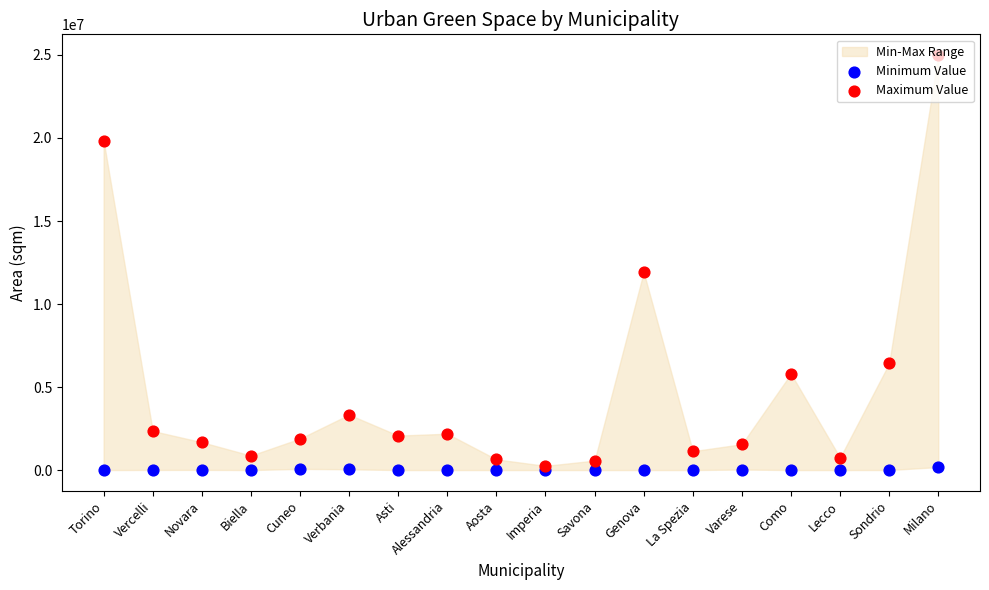

At which category is the sum across all series the highest?

Milano